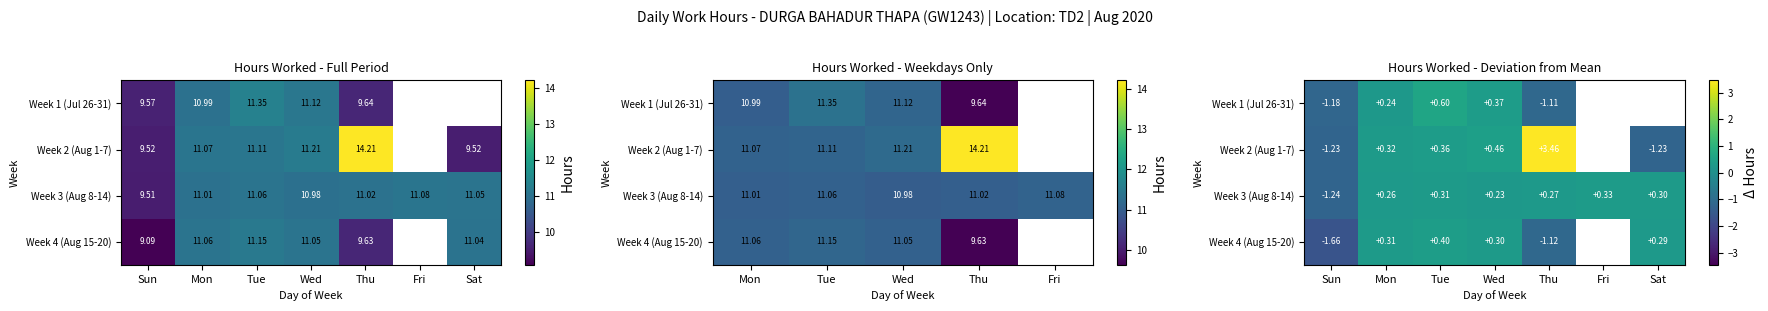

Which category has the lowest value in the Week 3 (Aug 8-14) series?

Sun